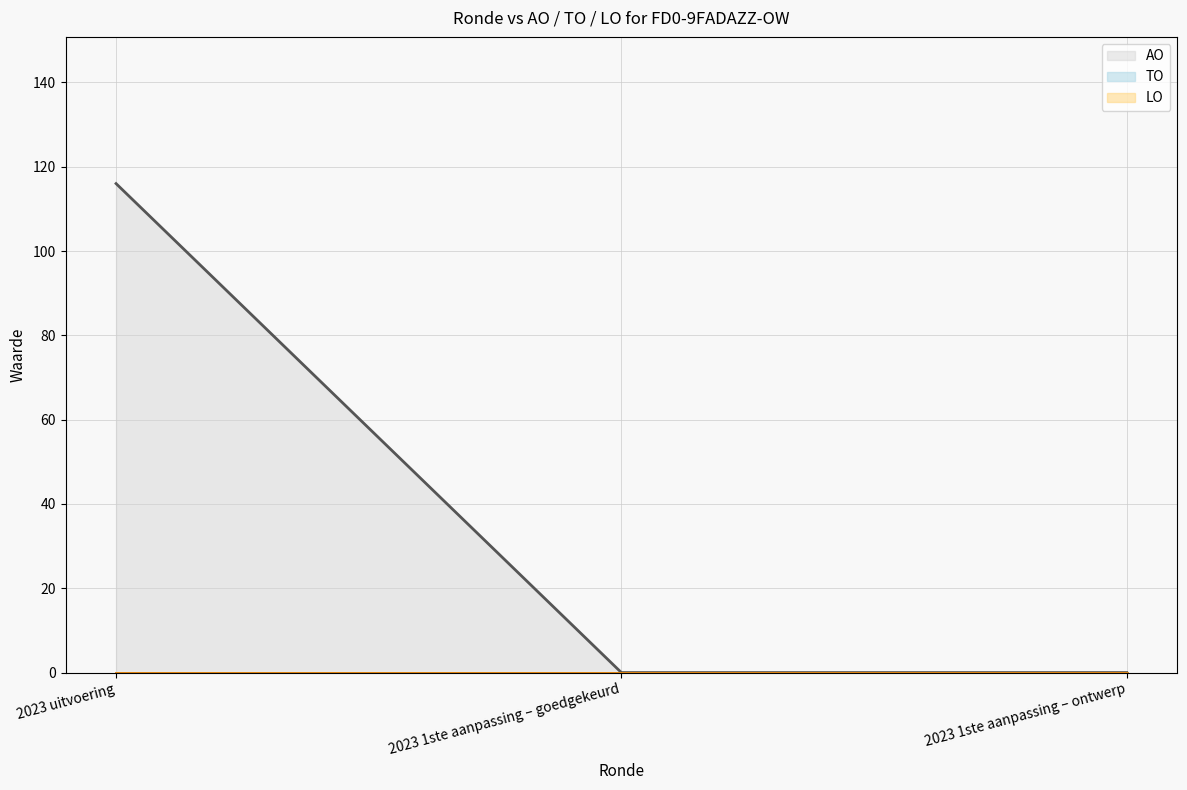

Rank the categories by AO_line value from highest to lowest.

2023 uitvoering, 2023 1ste aanpassing – goedgekeurd, 2023 1ste aanpassing – ontwerp